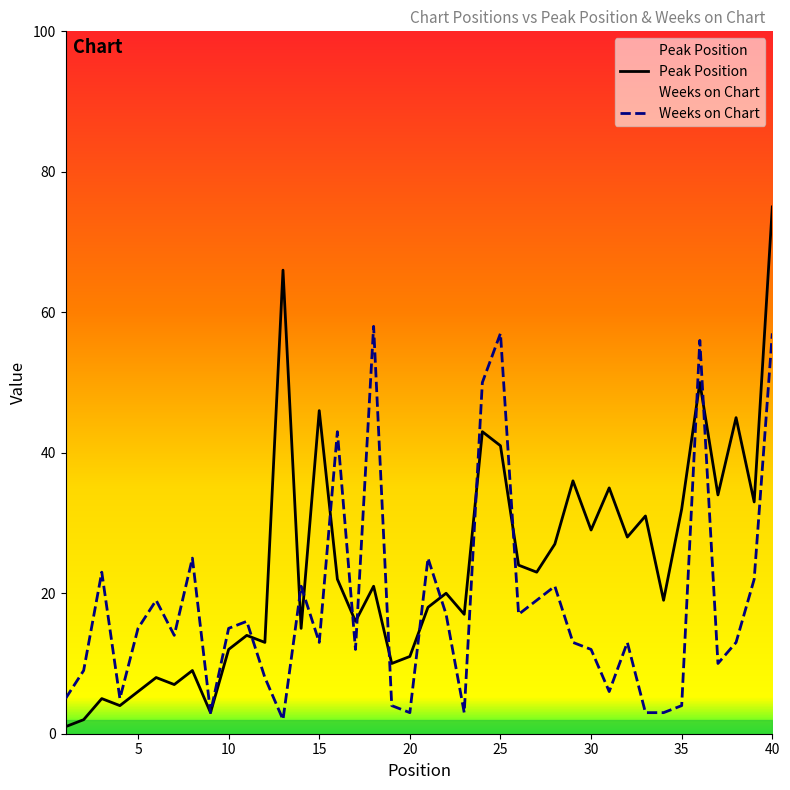

How many data points in Weeks on Chart are less than 14?

20